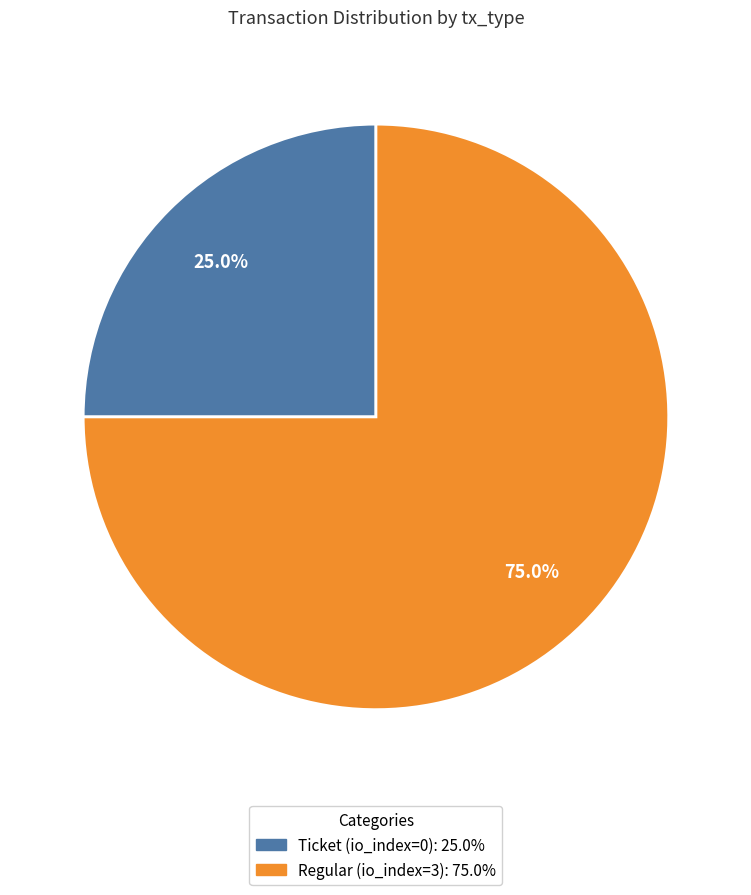

Which slice represents more than half of the pie?

Regular (io_index=3)